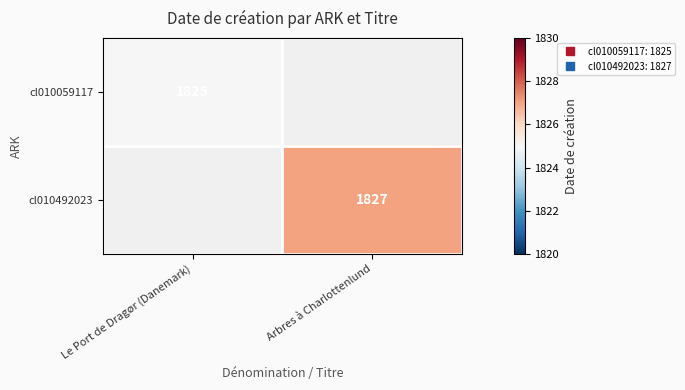

List the series in order of their overall mean, lowest first.

cl010059117, cl010492023